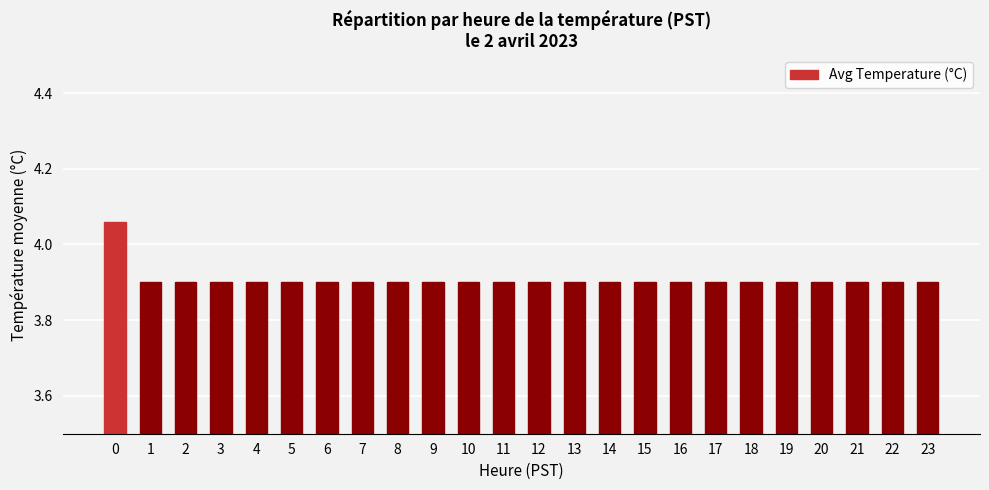

Count the values in the range 3 to 4.

23